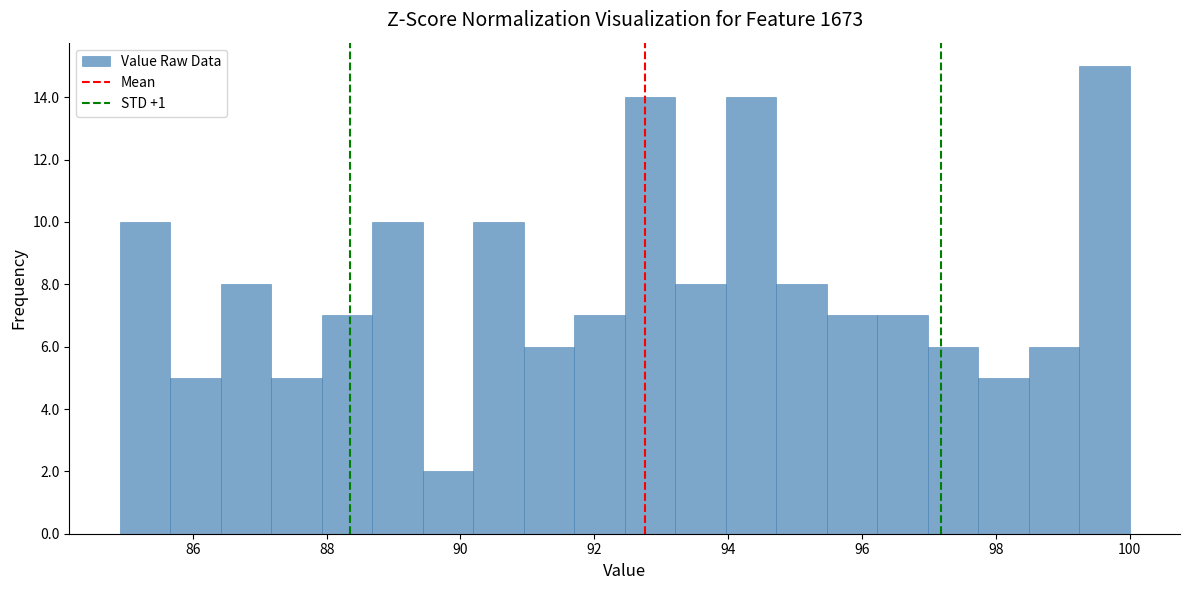

Around what value on the x-axis is the tallest bar? Give the approximate position of its centre, as read against the axis.

99.6